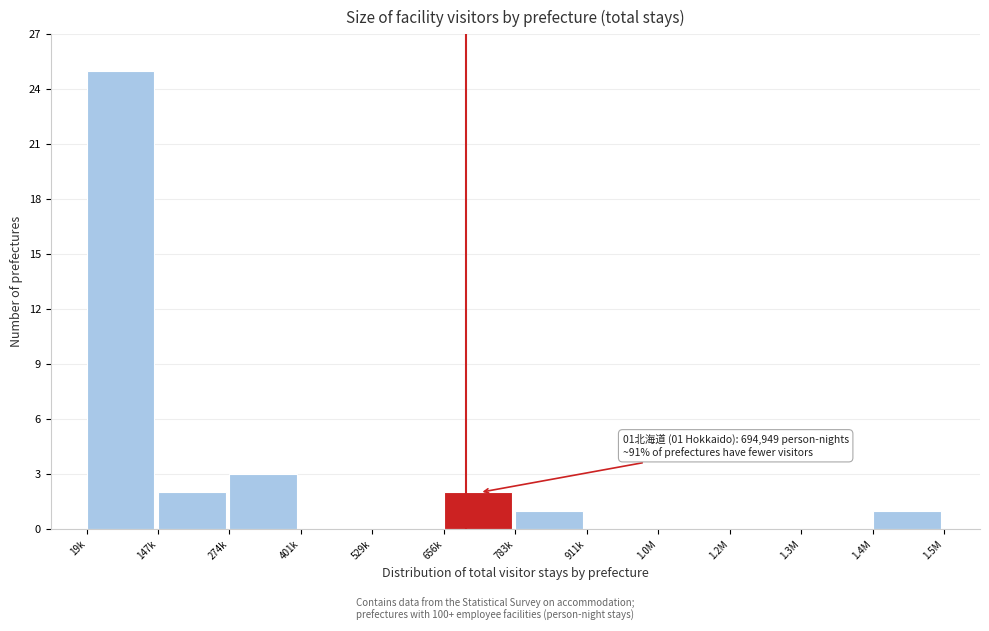

Reading left to right, what are all the values shown in this chart?

19k=25	147k=2	274k=3	401k=0	529k=0	656k=2	783k=1	911k=0	1.0M=0	1.2M=0	1.3M=0	1.4M=1